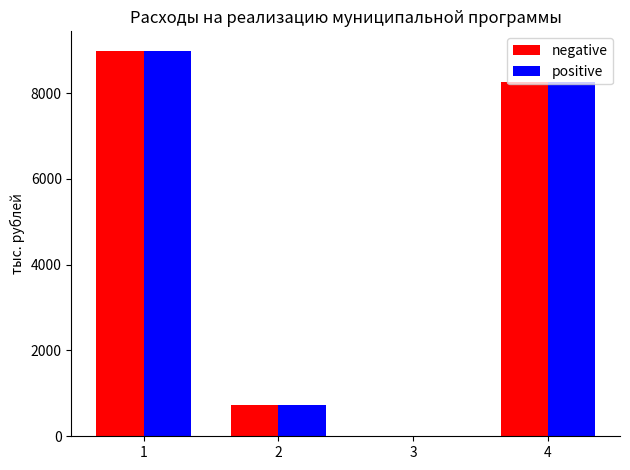

Reading left to right, what are all the values shown in this chart?

negative: 8988.3	738.1	0.0	8250.2
positive: 8988.3	738.1	0.0	8250.2